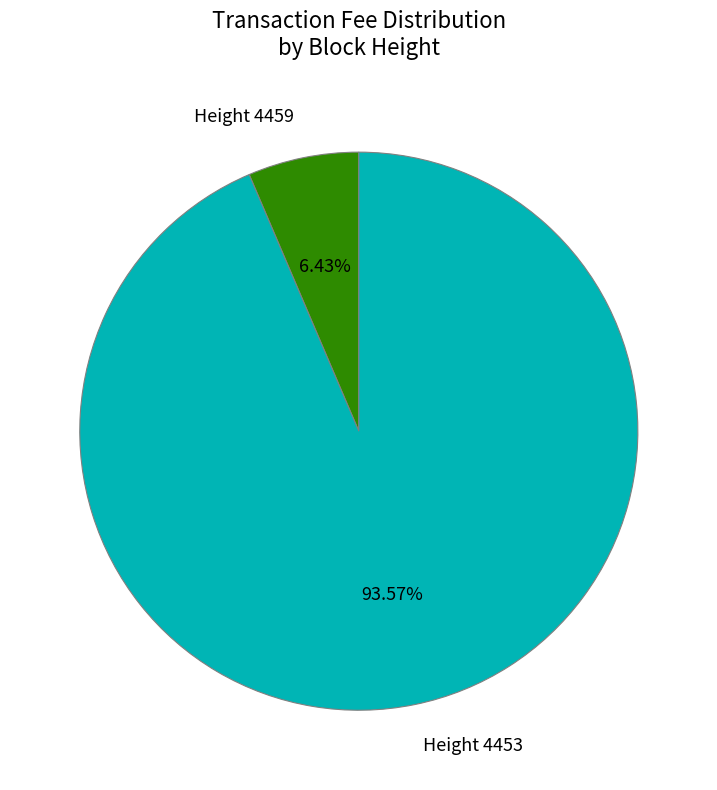

Rank the categories by value from lowest to highest.

Height 4459, Height 4453